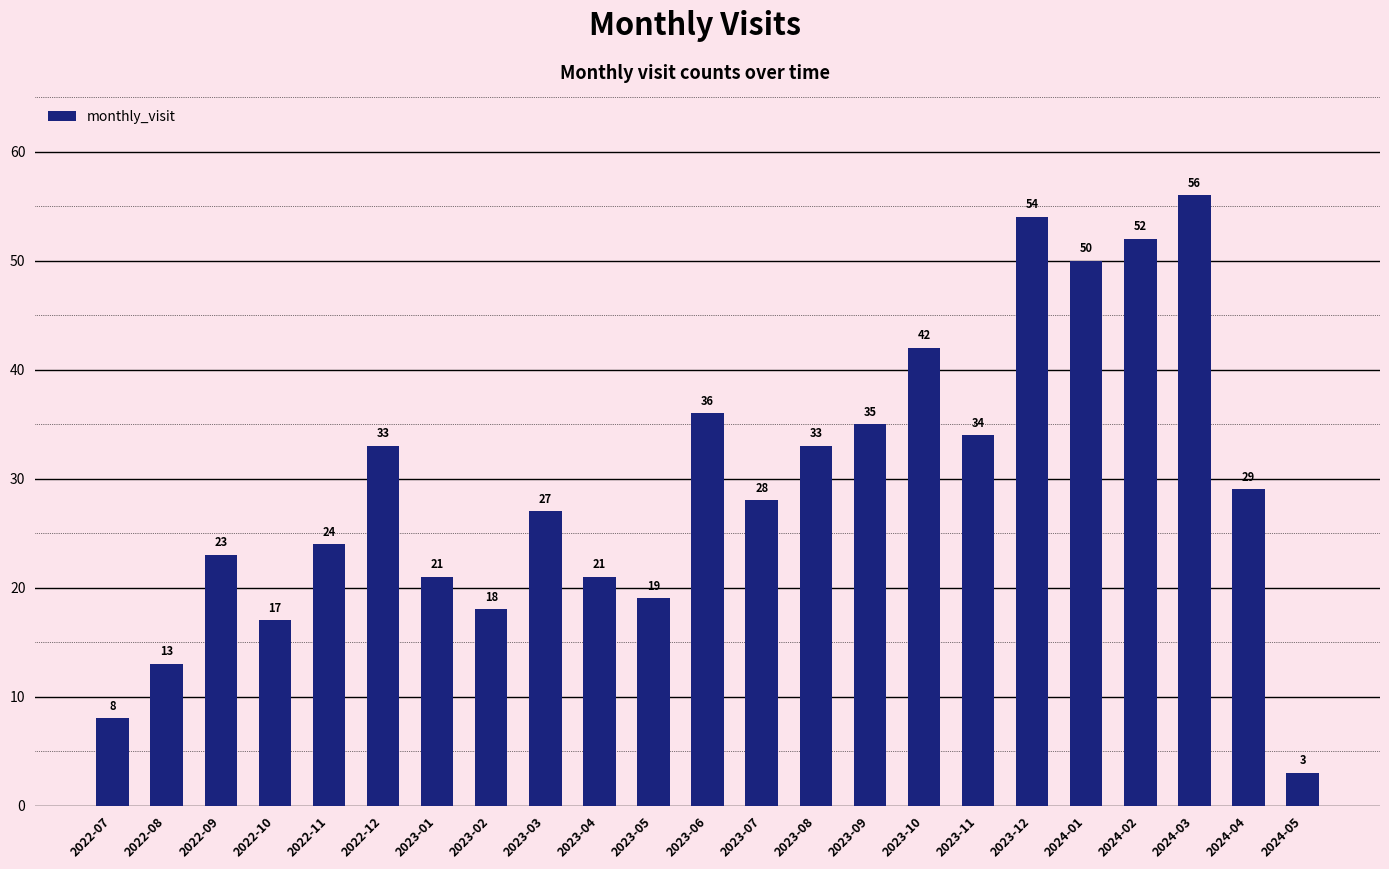

Approximately how many times larger is the value at 2024-01 compared to 2023-06?

1.4